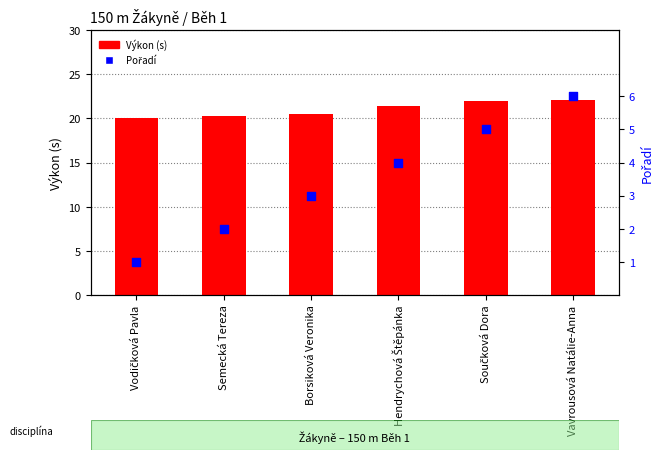

Is the value of Výkon (s) at Součková Dora greater than the value of Pořadí at Semecká Tereza?

Yes